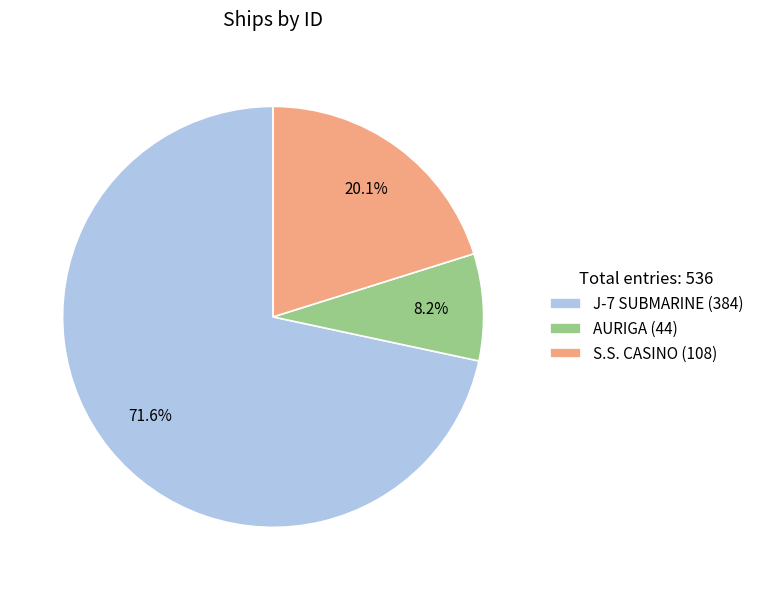

How many segments does this pie chart have?

3